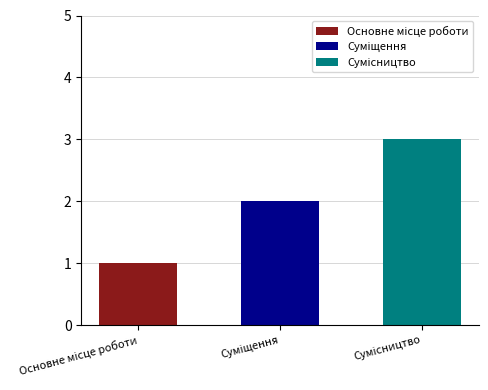

What is the sum of all values?

6